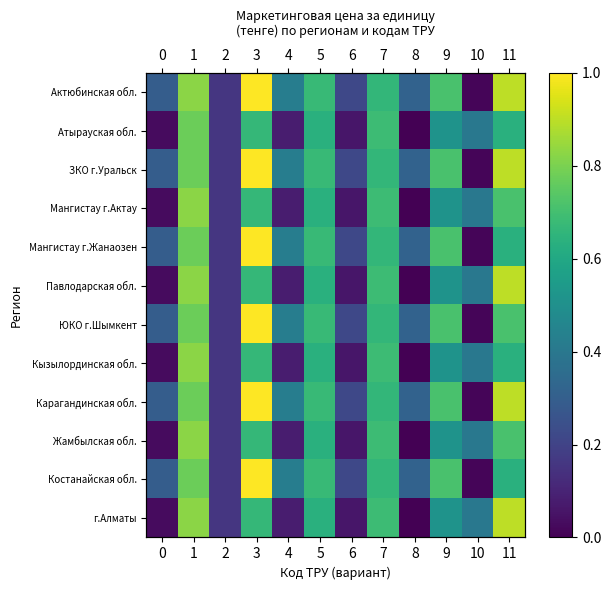

At 0, list the series in order from smallest to largest.

Атырауская обл., Мангистау г.Актау, Павлодарская обл., Кызылординская обл., Жамбылская обл., г.Алматы, Актюбинская обл., ЗКО г.Уральск, Мангистау г.Жанаозен, ЮКО г.Шымкент, Карагандинская обл., Костанайская обл.